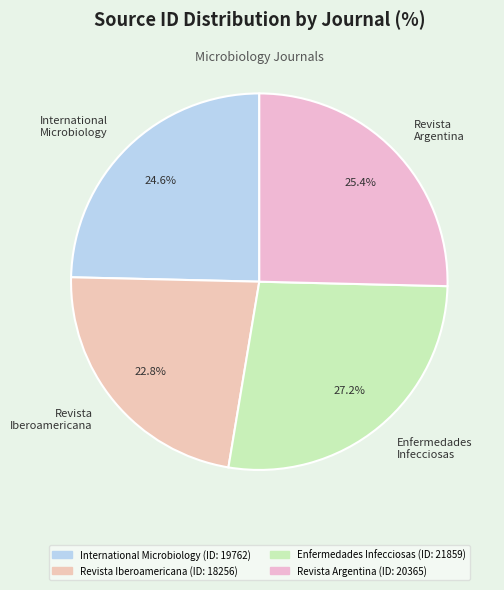

Which slice is the smallest?

Revista Iberoamericana